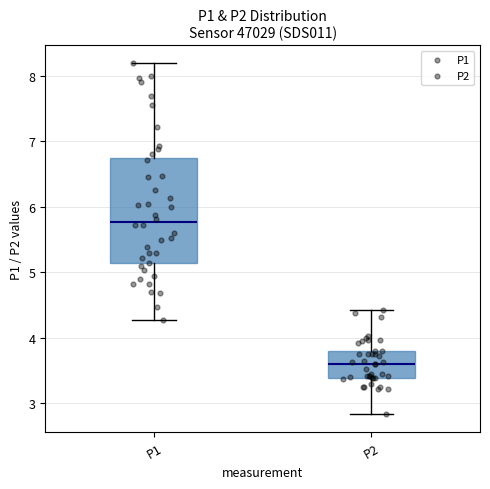

Where does the lower whisker of the box for P1 end on the y-axis? The values are not printed on the chart, so give them approximately, as read against the axis.

4.3